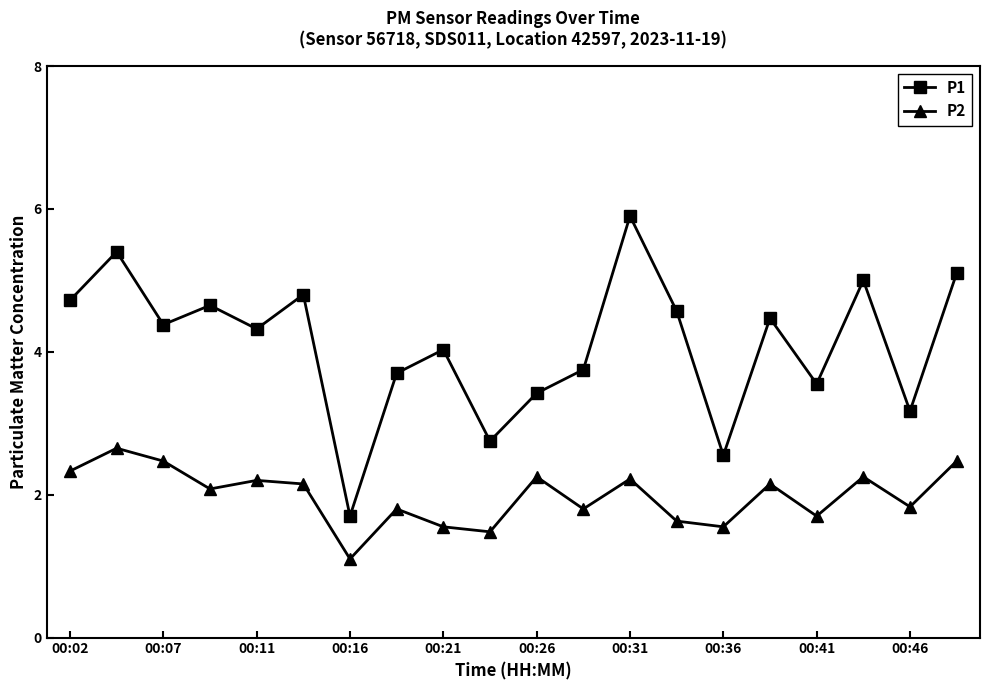

True or false: P1 and P2 intersect in this chart.

False